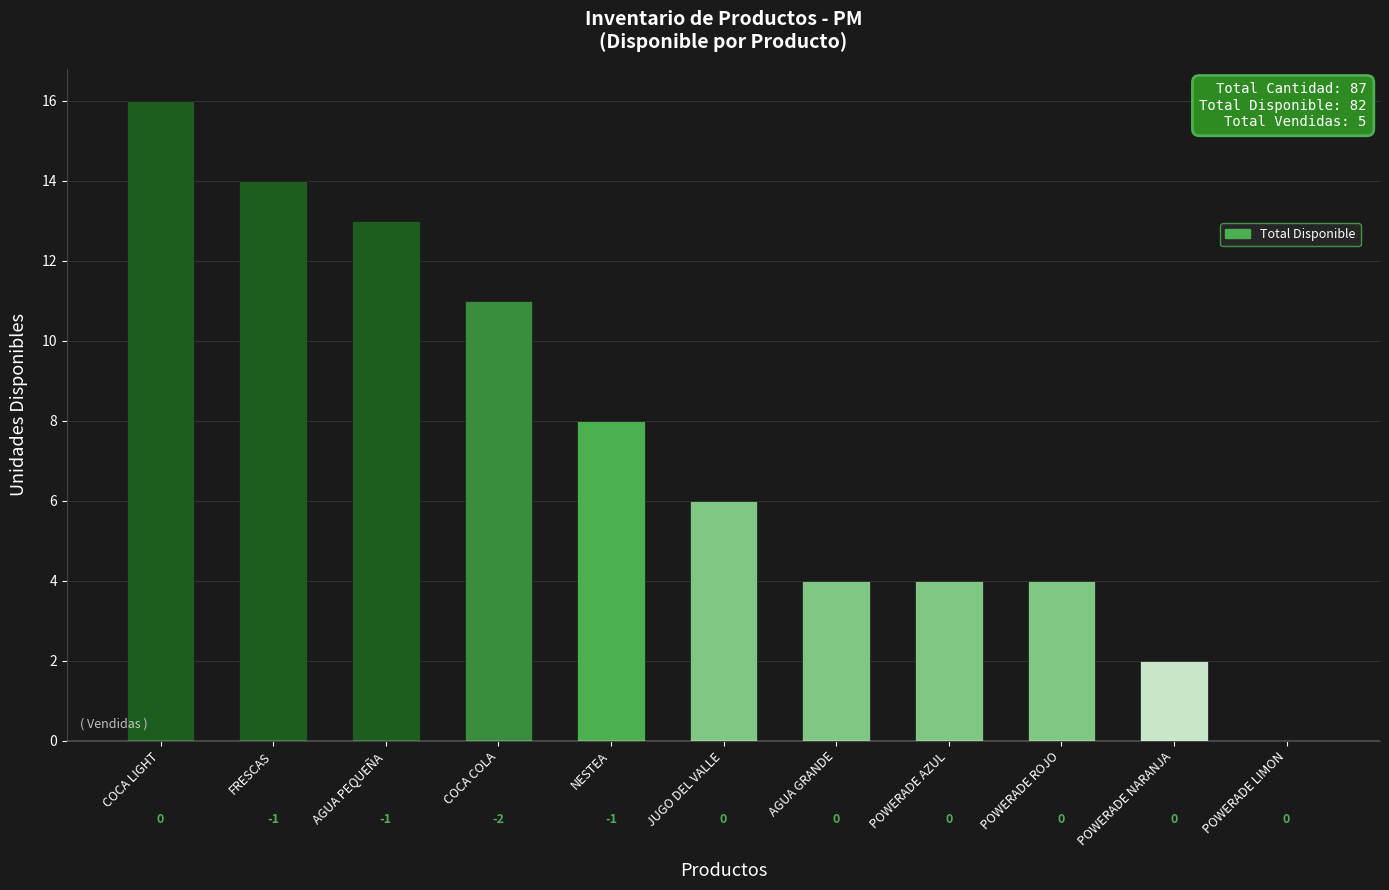

What is the greatest value displayed?

16